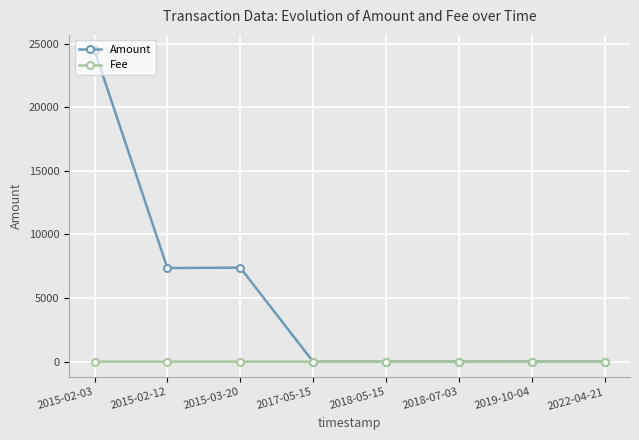

What is the total value across all series at 2018-05-15?

1.0